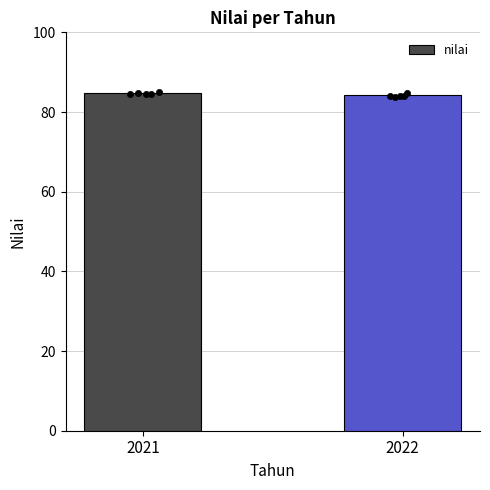

What is the change in value from 2021 to 2022?

-0.5